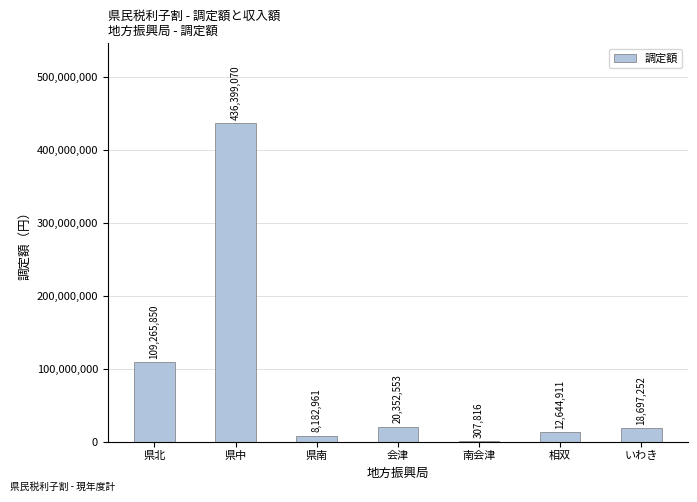

What is the sum of all values?

605850413